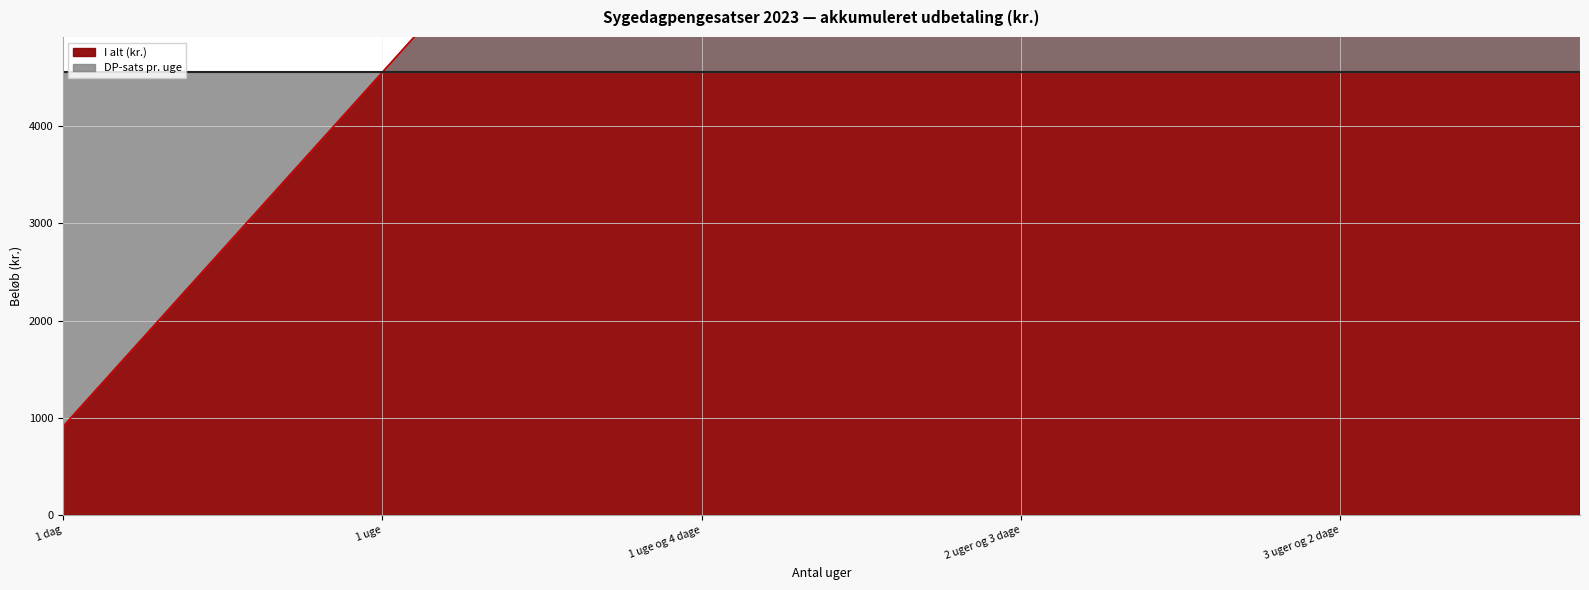

The value at 3 uger og 3 dage is 16376.4. True or false?

True